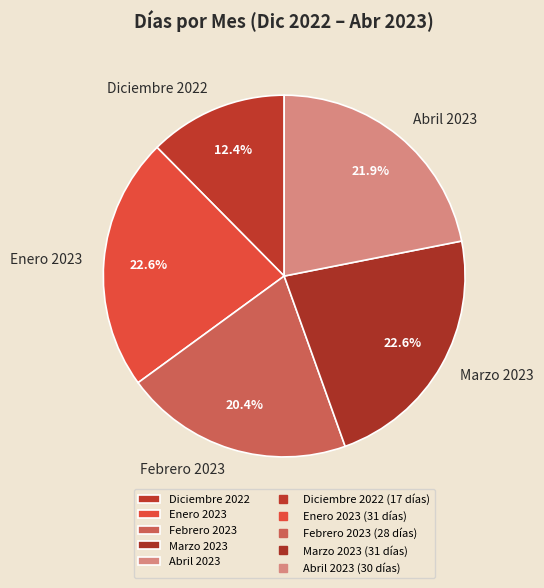

How much of the chart is everything except Enero 2023?

77.4%